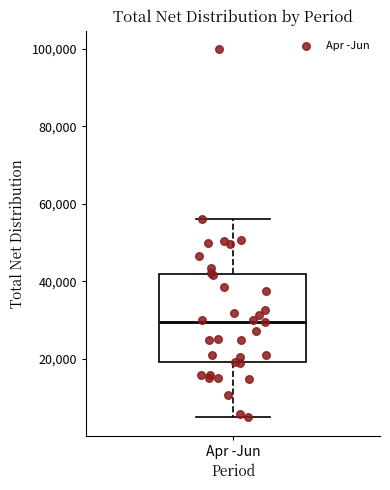

Where does the lower whisker of the box for Apr -Jun end on the y-axis? The values are not printed on the chart, so give them approximately, as read against the axis.

4000